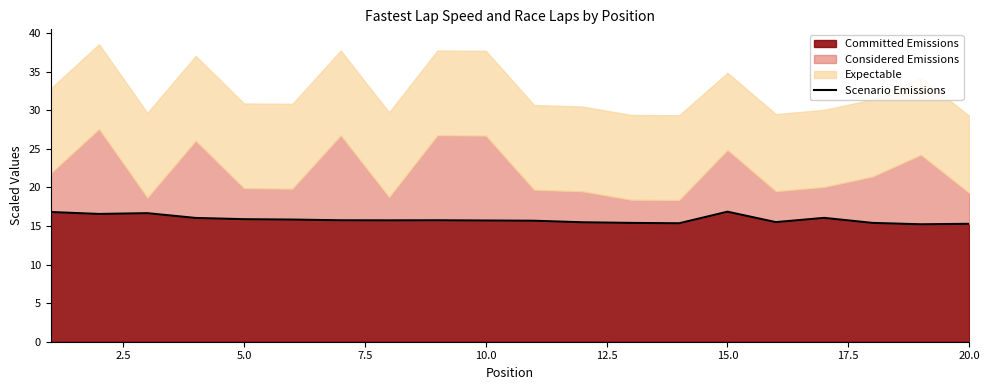

The value of Committed Emissions at 10.0 is 15.7. True or false?

True